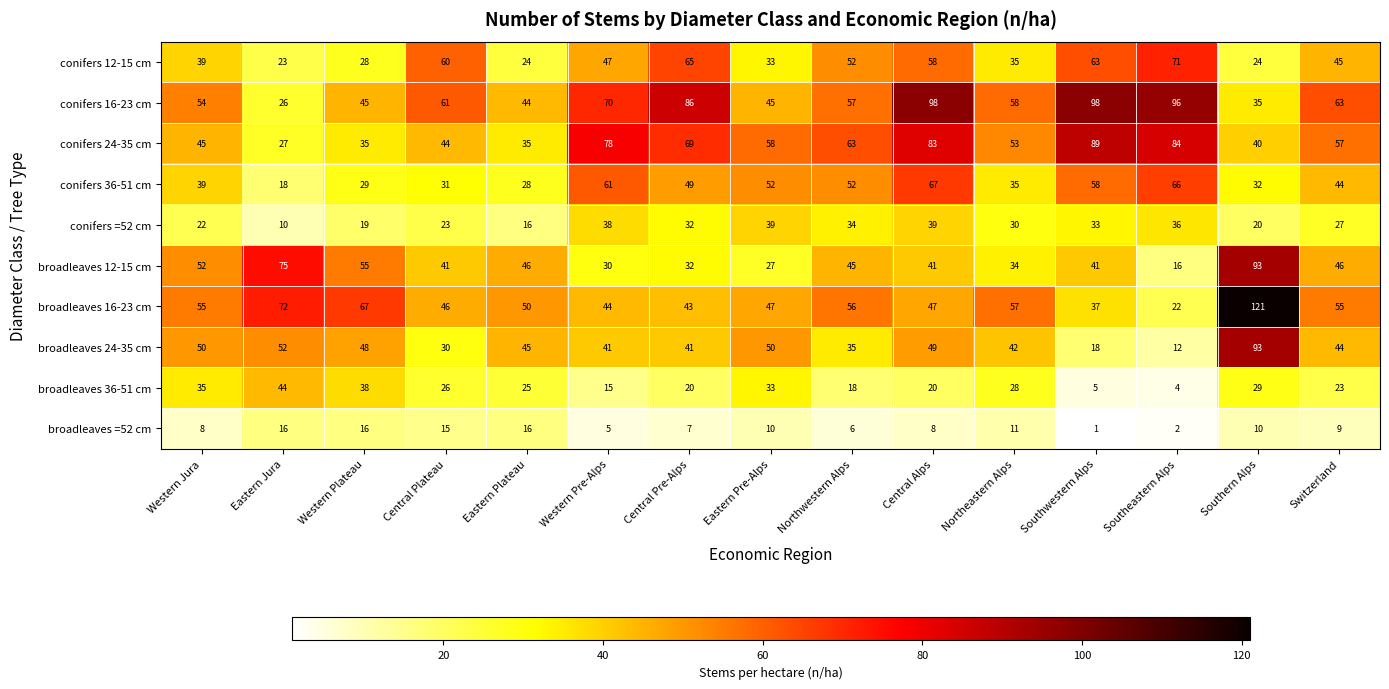

How many data points does each series have?

15